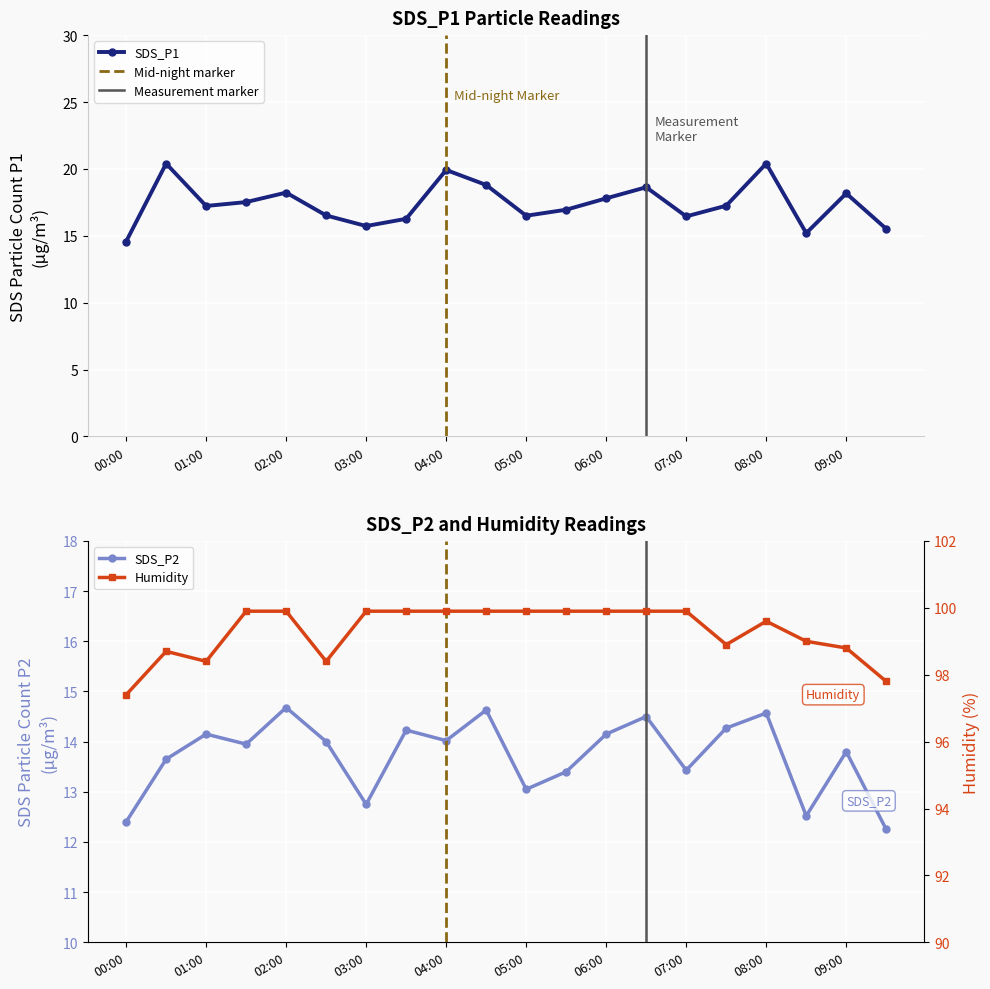

Rank the categories by SDS_P2 value from highest to lowest.

02:00, 04:30, 08:00, 06:30, 07:30, 03:30, 01:00, 06:00, 04:00, 02:30, 01:30, 09:00, 00:30, 07:00, 05:30, 05:00, 03:00, 08:30, 00:00, 09:30